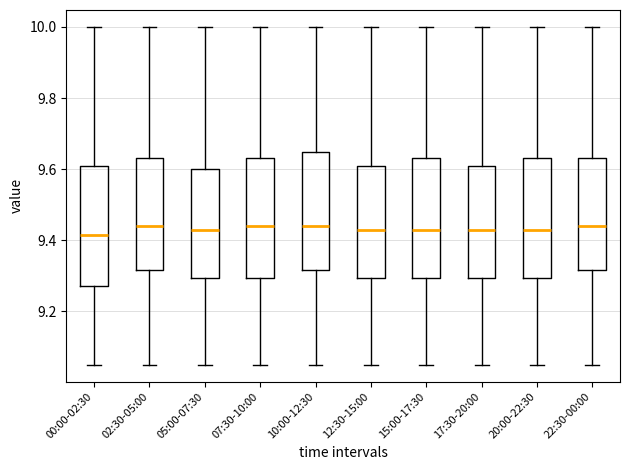

Reading left to right, transcribe this box plot: for each box, give where its median line is, the range the box spans, and where its two whiskers end, as read against the y-axis. The values are not printed on the chart, so give them approximately, as read against the axis.

00:00-02:30: median 9.42, box 9.28 to 9.60, whiskers 9.06 to 10.00
02:30-05:00: median 9.44, box 9.32 to 9.64, whiskers 9.06 to 10.00
05:00-07:30: median 9.44, box 9.30 to 9.60, whiskers 9.06 to 10.00
07:30-10:00: median 9.44, box 9.30 to 9.64, whiskers 9.06 to 10.00
10:00-12:30: median 9.44, box 9.32 to 9.64, whiskers 9.06 to 10.00
12:30-15:00: median 9.44, box 9.30 to 9.60, whiskers 9.06 to 10.00
15:00-17:30: median 9.44, box 9.30 to 9.64, whiskers 9.06 to 10.00
17:30-20:00: median 9.44, box 9.30 to 9.60, whiskers 9.06 to 10.00
20:00-22:30: median 9.44, box 9.30 to 9.64, whiskers 9.06 to 10.00
22:30-00:00: median 9.44, box 9.32 to 9.64, whiskers 9.06 to 10.00